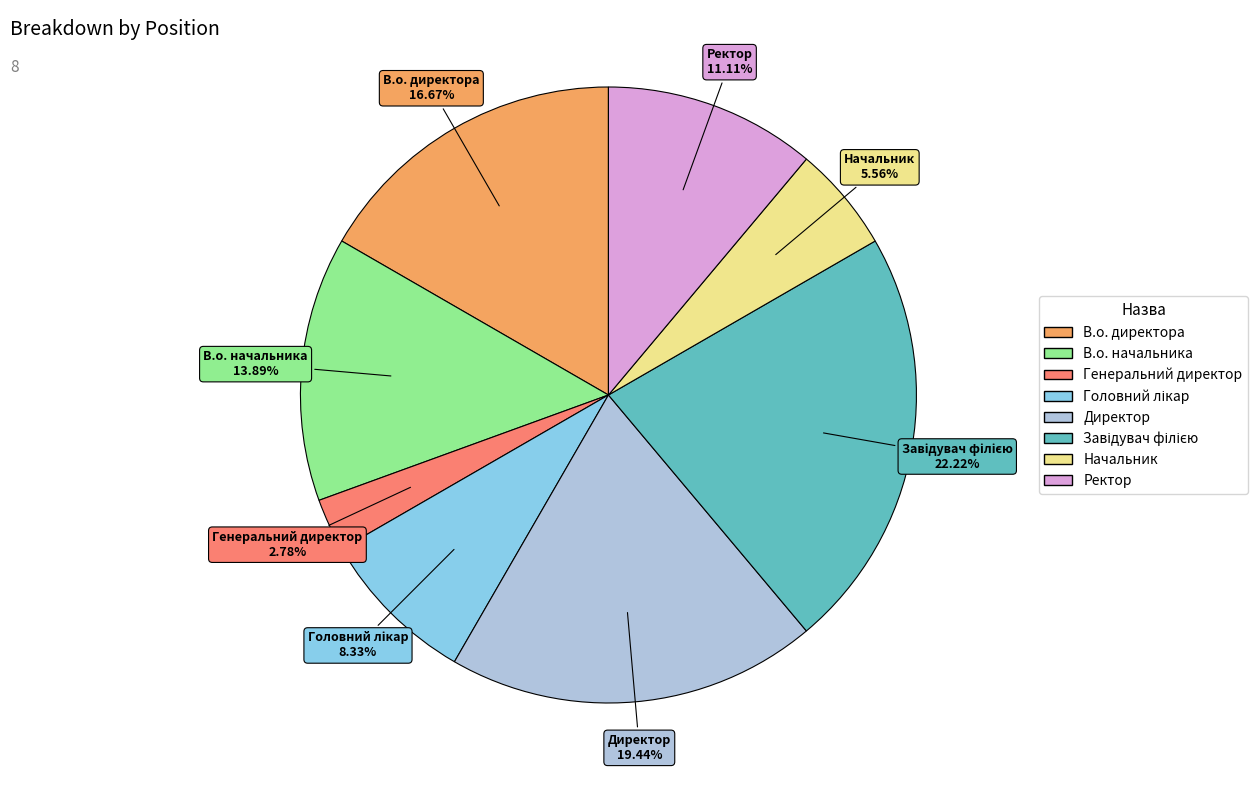

The Директор slice represents 19% of the pie. True or false?

True